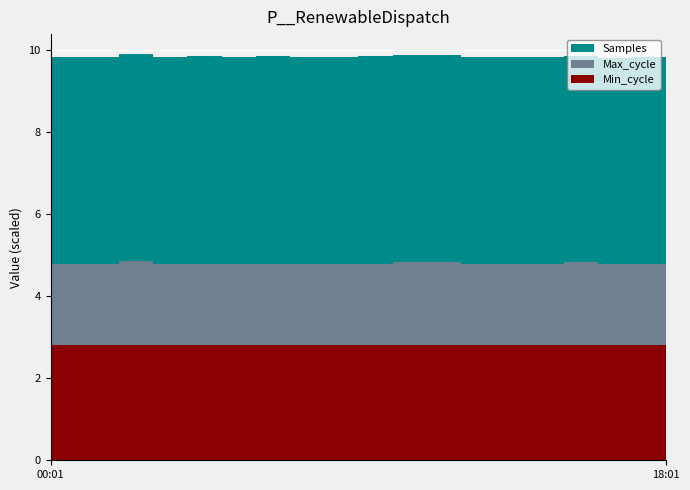

Reading left to right, transcribe all the data shown in this chart.

Samples: 00:01=5045282	01:01=5047466	02:01=5050240	03:01=5033546	04:01=5060154	05:01=5043124	06:01=5056360	07:01=5045655	08:01=5039595	09:01=5066216	10:01=5038876	11:01=5048836	12:01=5044373	13:01=5049210	14:01=5046047	15:01=5041829	16:01=5027479	17:01=5032927	18:01=5045924
Max_cycle: 00:01=19929	01:01=19980	02:01=20490	03:01=19931	04:01=19990	05:01=19925	06:01=19933	07:01=19992	08:01=19931	09:01=19935	10:01=20389	11:01=20396	12:01=19924	13:01=19978	14:01=19959	15:01=20289	16:01=19935	17:01=19924	18:01=19929
Min_cycle: 00:01=28	01:01=28	02:01=28	03:01=28	04:01=28	05:01=28	06:01=28	07:01=28	08:01=28	09:01=28	10:01=28	11:01=28	12:01=28	13:01=28	14:01=28	15:01=28	16:01=28	17:01=28	18:01=28